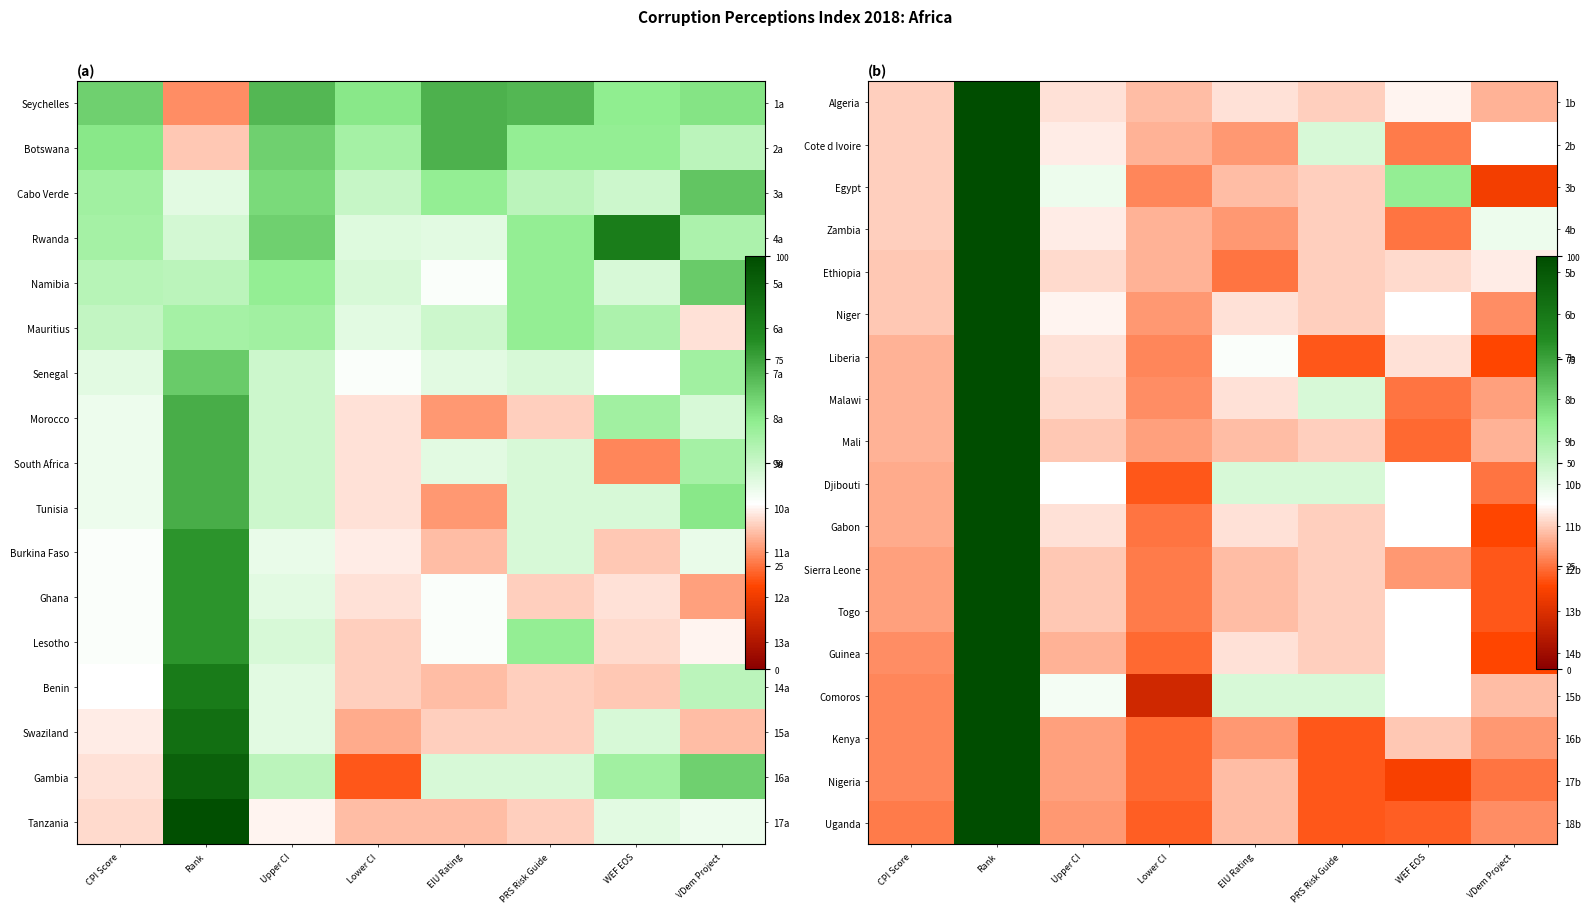

How many categories are shown in the chart?

8